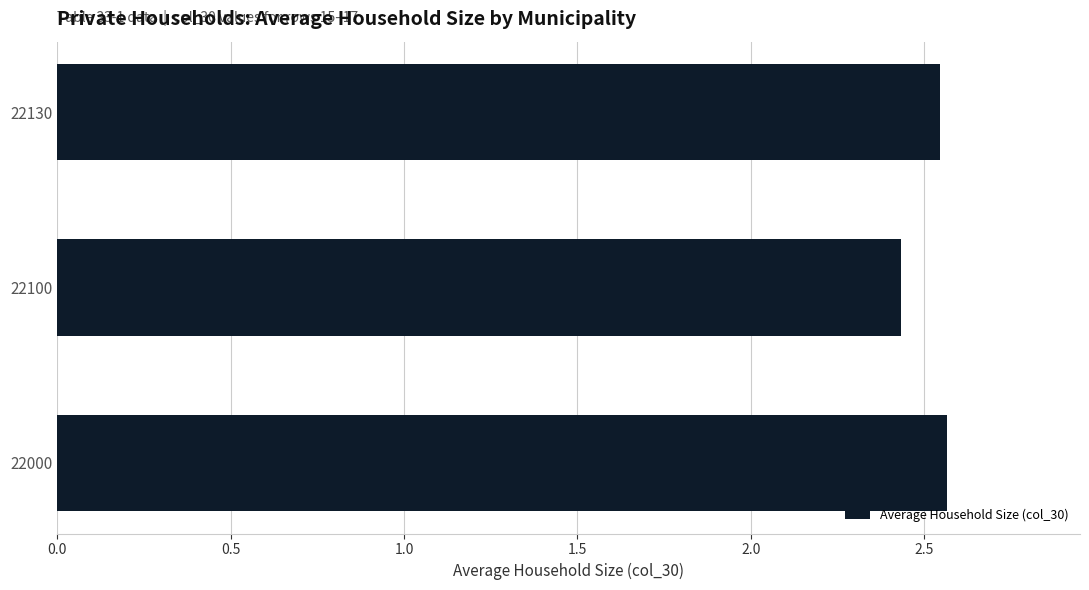

What is the sum of all values?

7.5